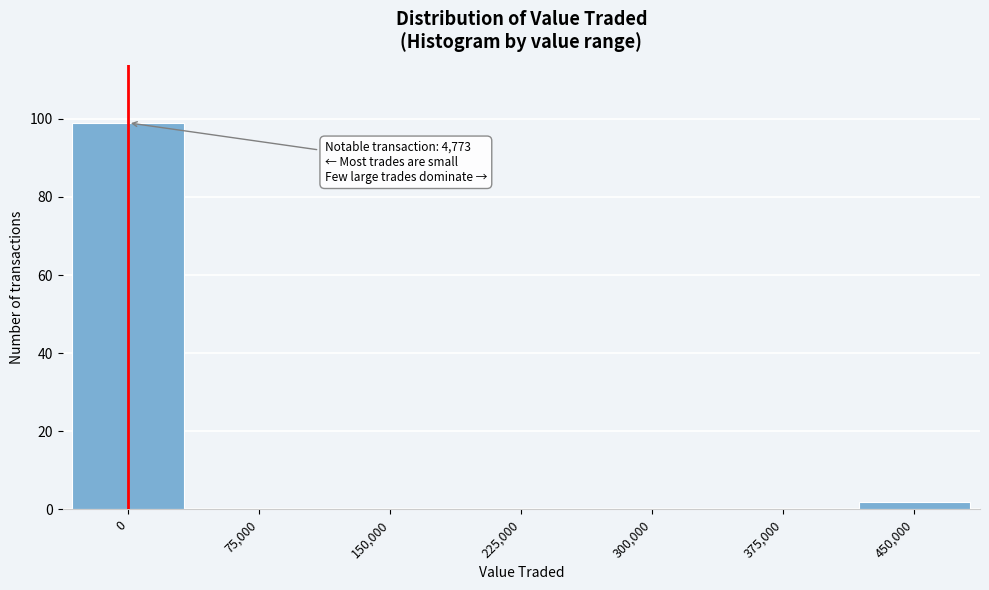

Reading right to left, extract all data points from this chart.

450,000=2	375,000=0	300,000=0	225,000=0	150,000=0	75,000=0	0=99